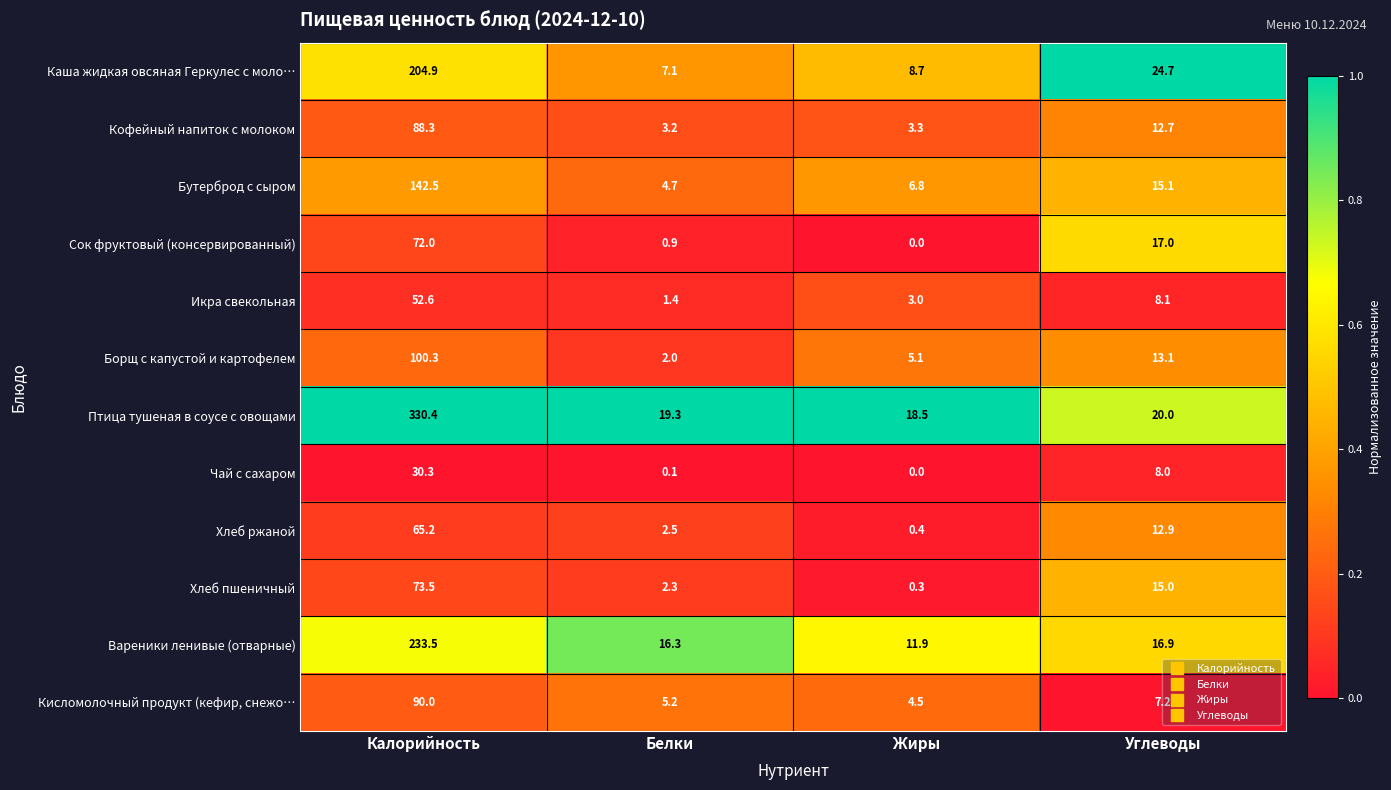

Is it true that Кисломолочный продукт (кефир, снежо… equals 7.8 at Белки?

False